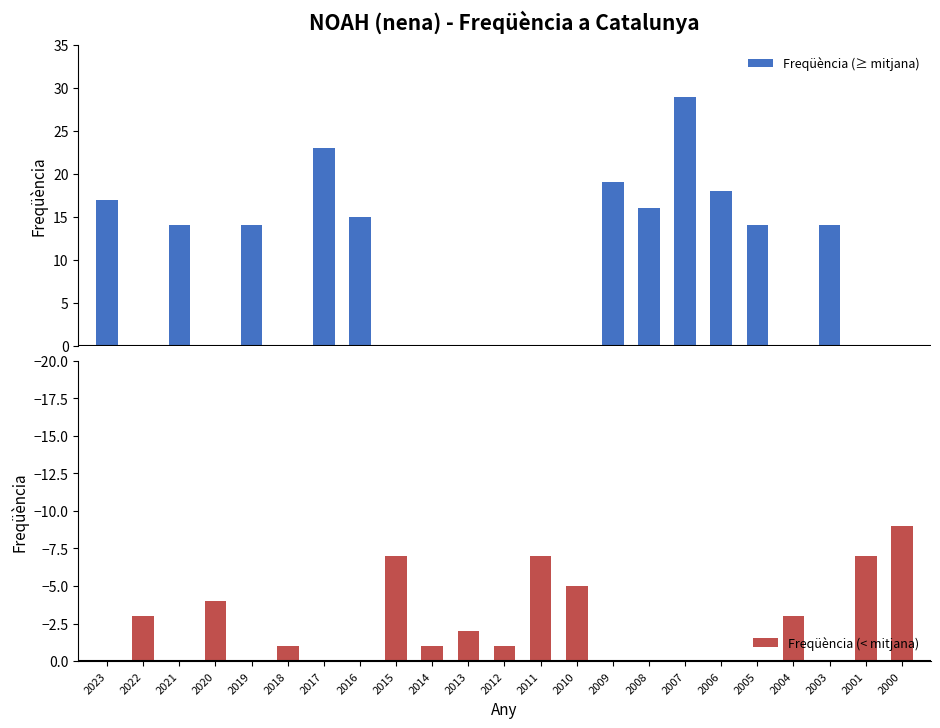

List the series in order of their peak value, highest first.

Freqüència (≥ mitjana), Freqüència (< mitjana)